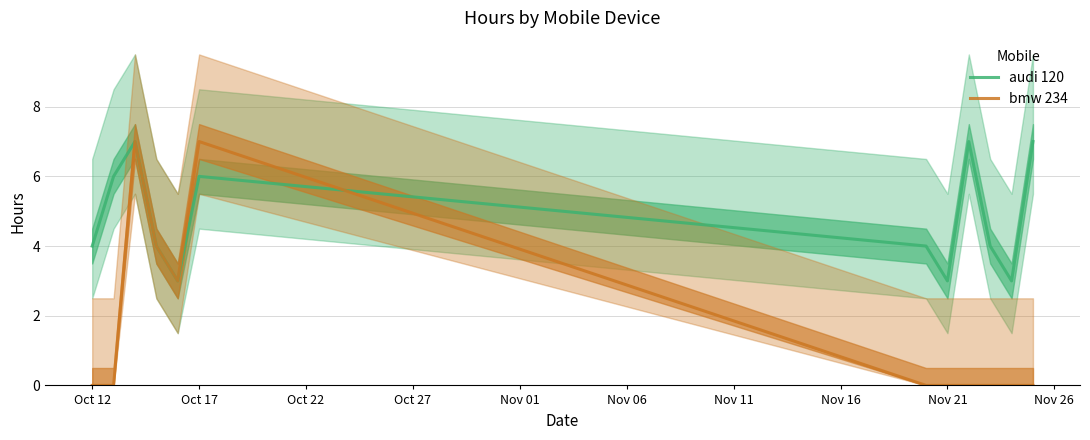

At how many categories does at least one series exceed 3?

9